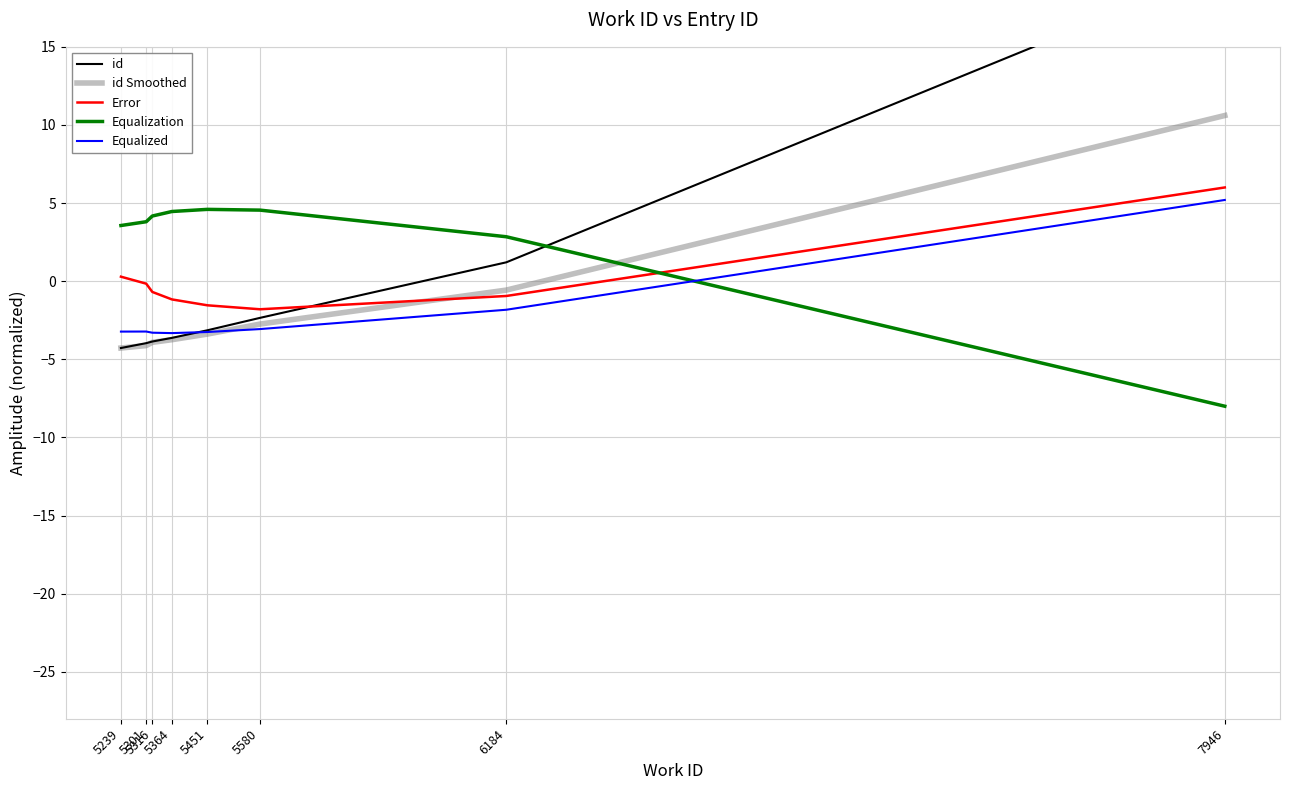

How many values in id are above zero?

2